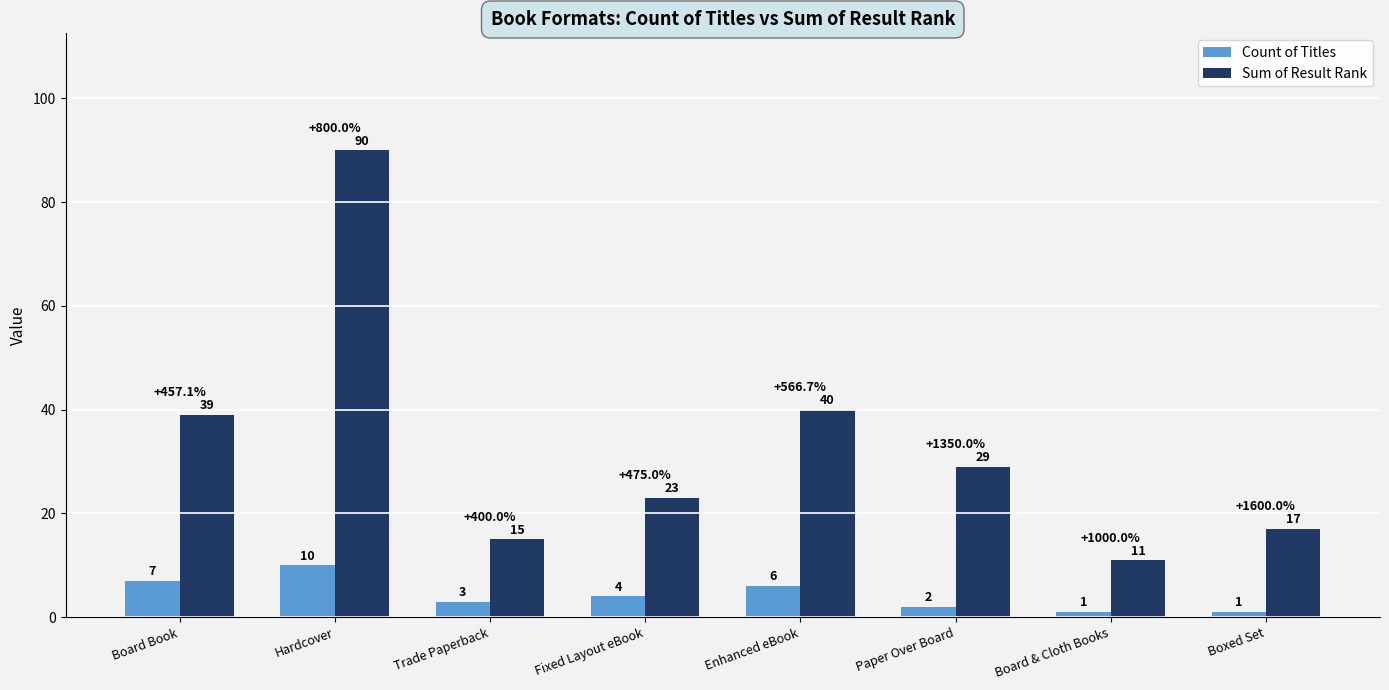

What is the sum of the Sum of Result Rank values at Enhanced eBook and Hardcover?

130